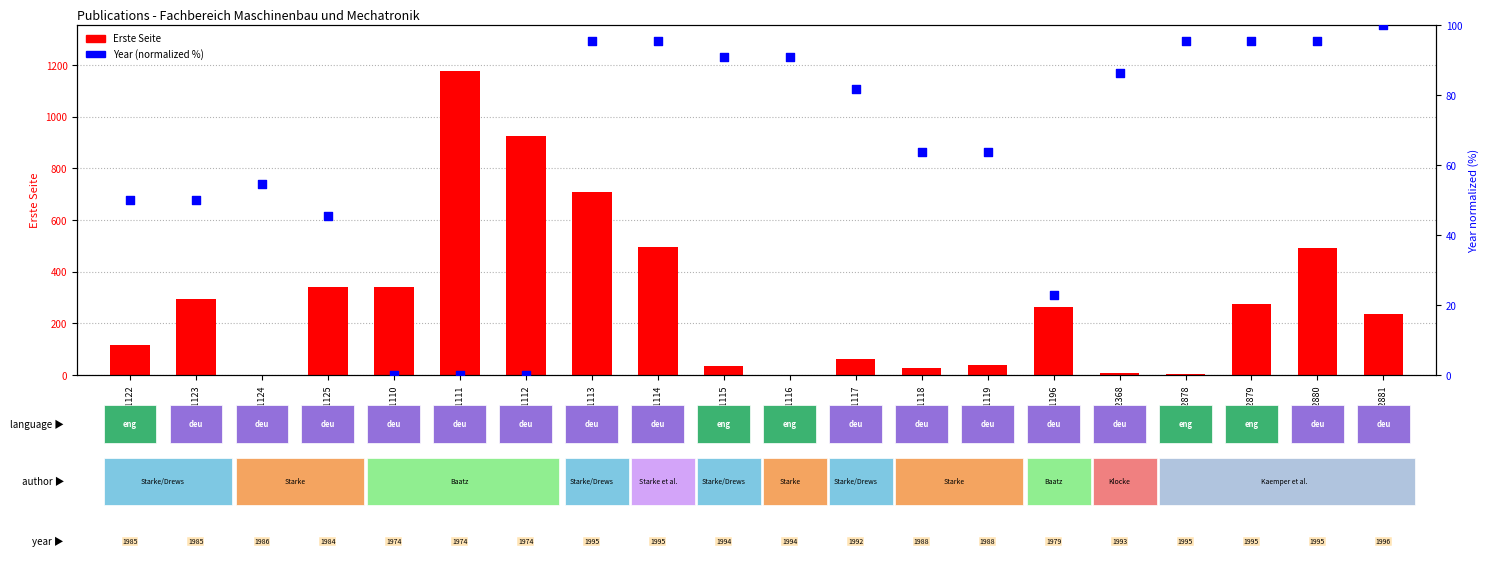

Which series reaches the maximum Y coordinate?

Erste Seite